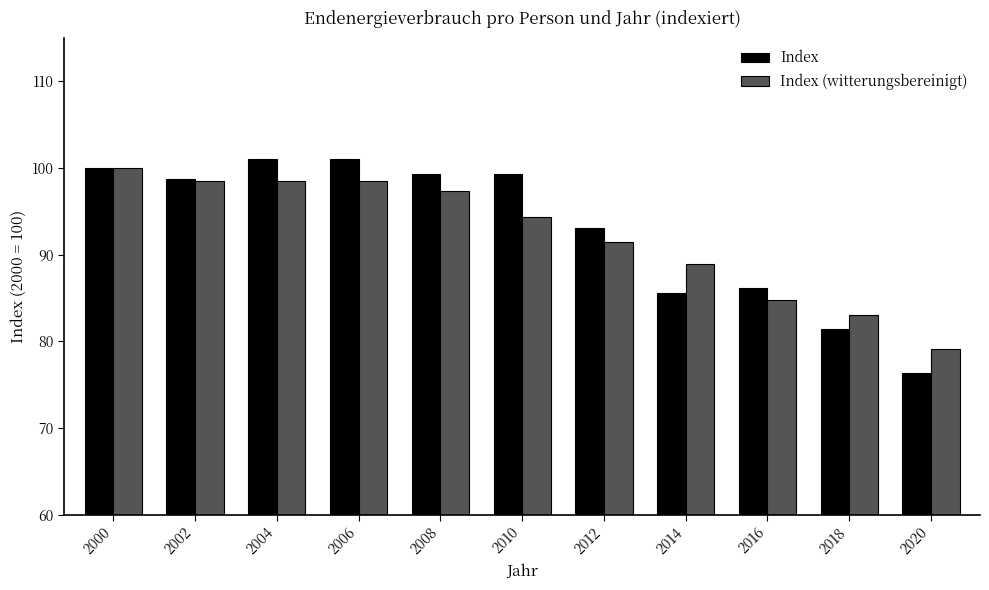

What is the total value across all series at 2000?

200.0